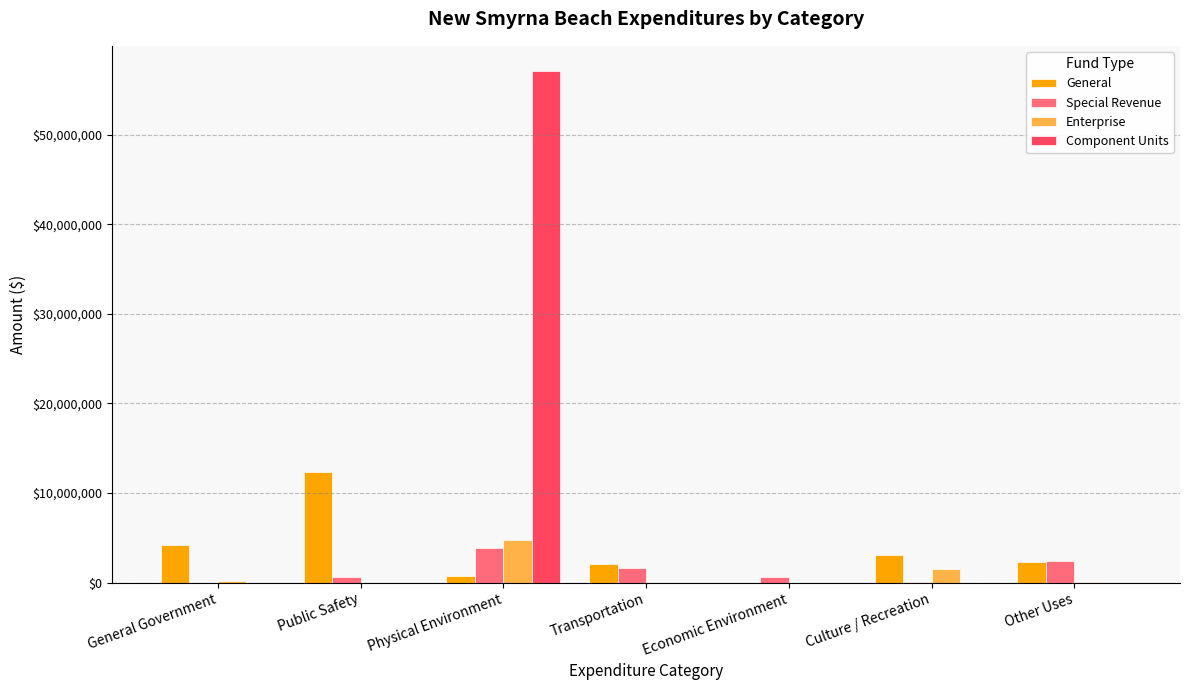

At which category is the sum across all series the highest?

Physical Environment